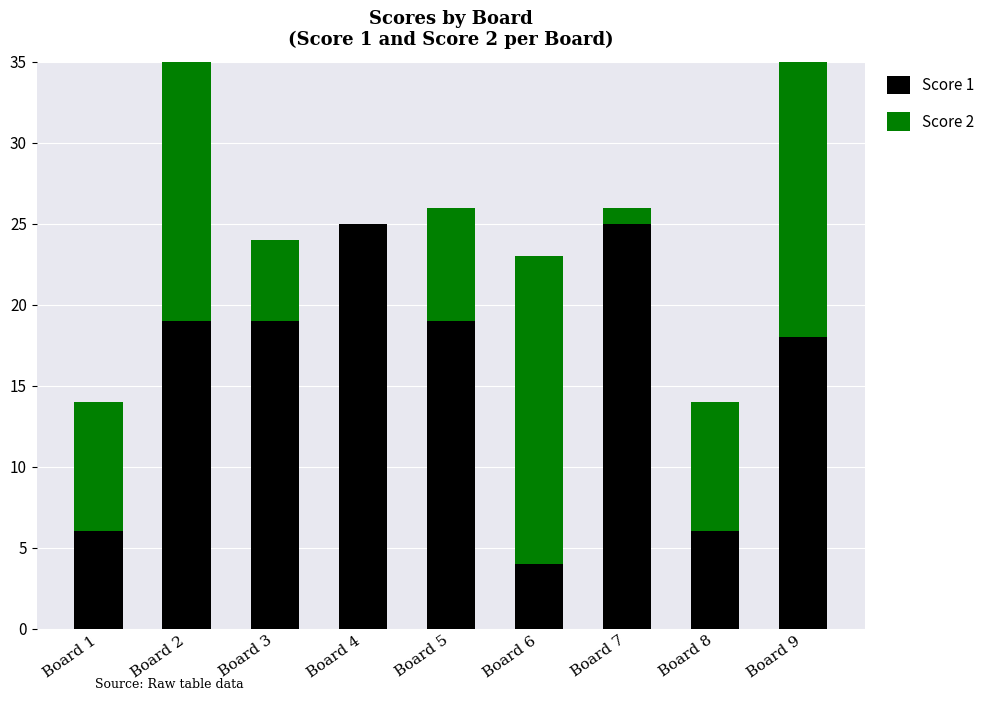

What is the difference between the highest and lowest values at Board 9?

7